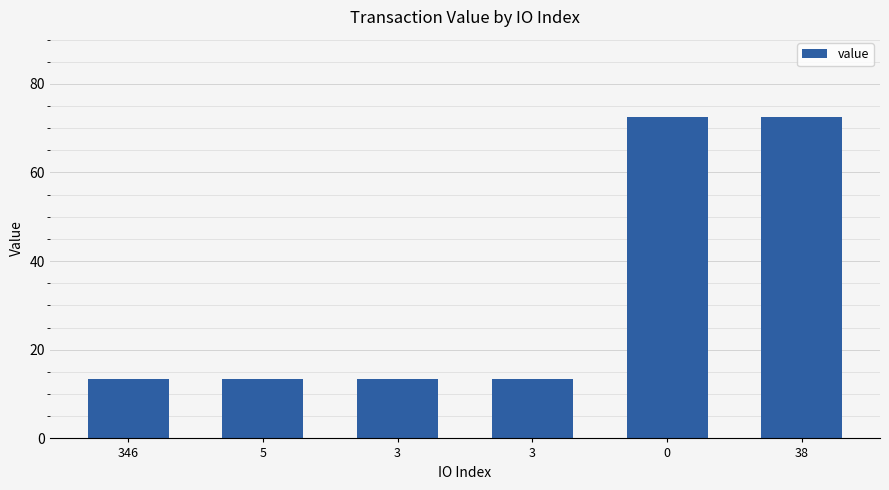

Reading right to left, list all the values displayed in this chart.

72.5	72.5	13.5	13.5	13.5	13.5